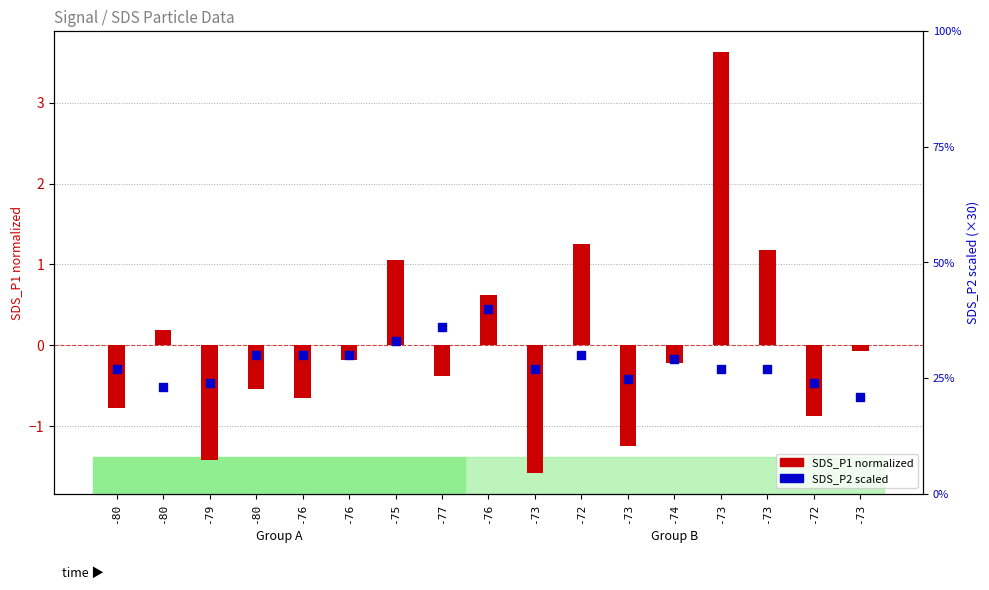

Which series has the widest spread of Y values?

SDS_P2 (scaled)